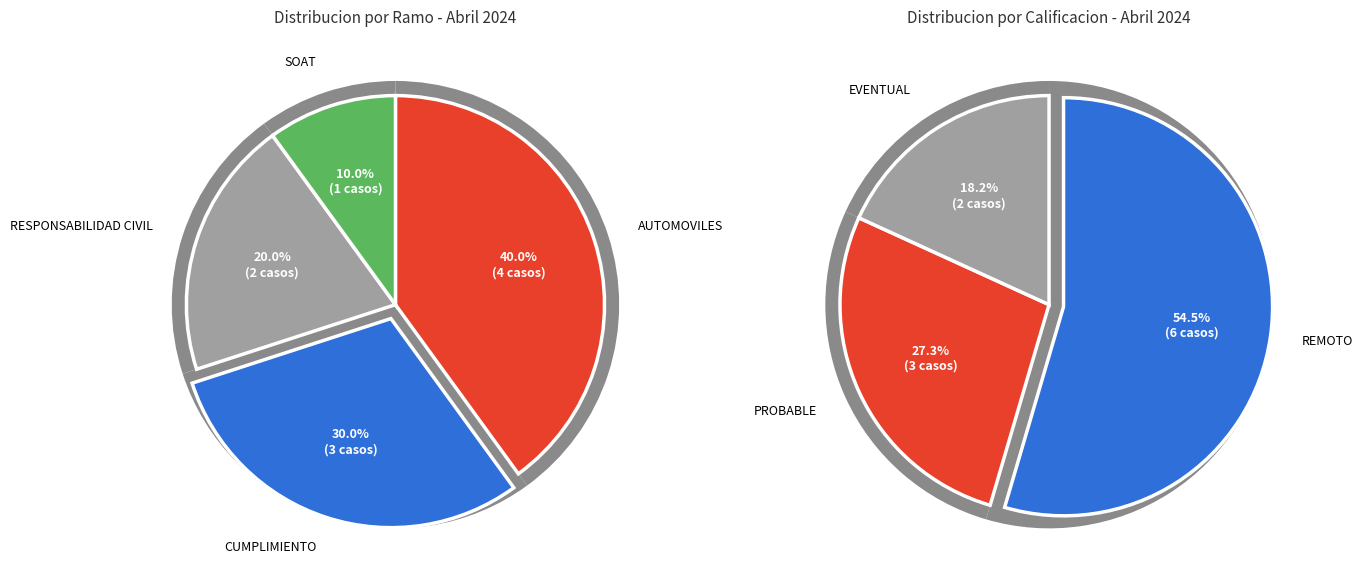

What is the smallest slice in the pie chart?

SOAT